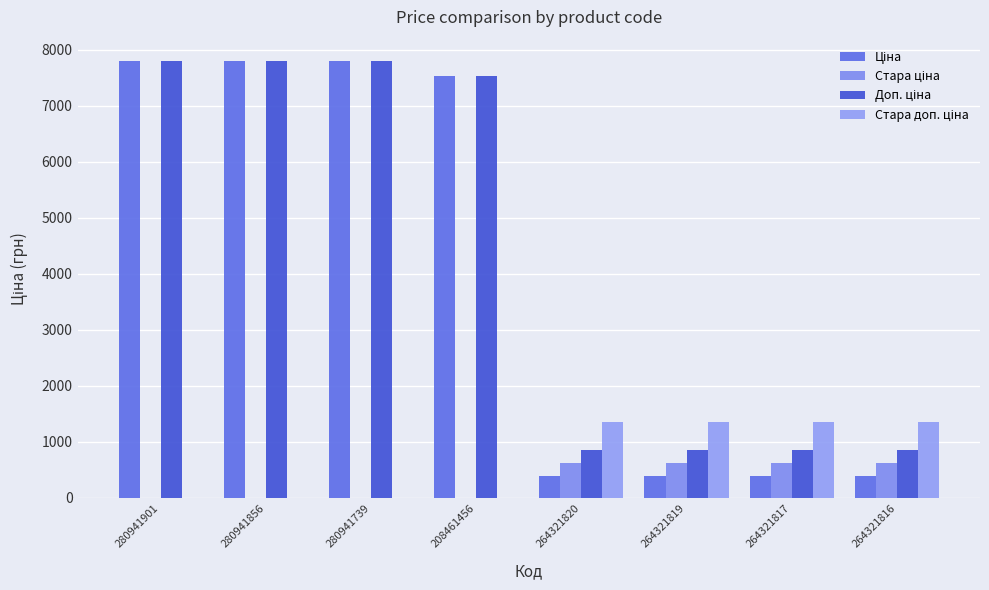

Are the bars grouped side by side (vs. stacked)?

Yes